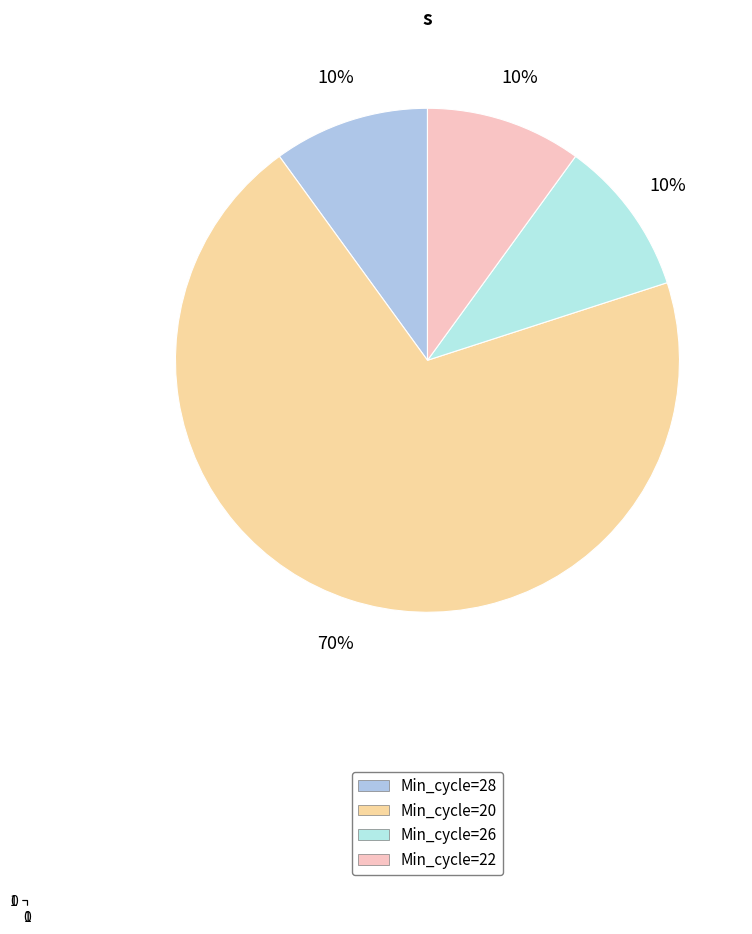

Is the sum of Min_cycle=20 and Min_cycle=26 greater than half?

Yes